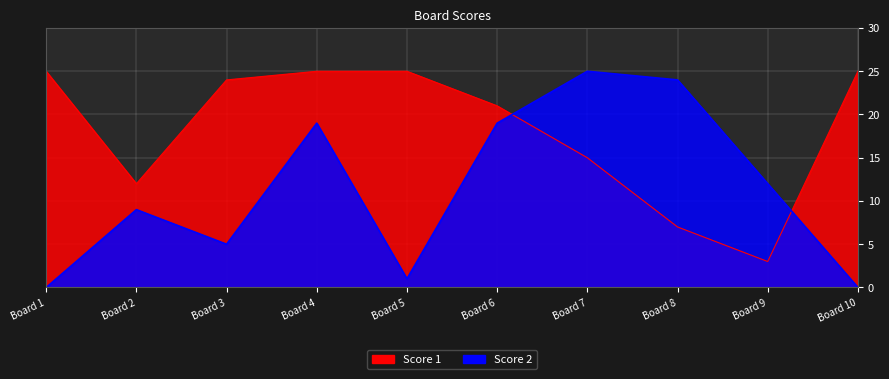

What is the value of the Score 2 point at the 9th from the left?

12